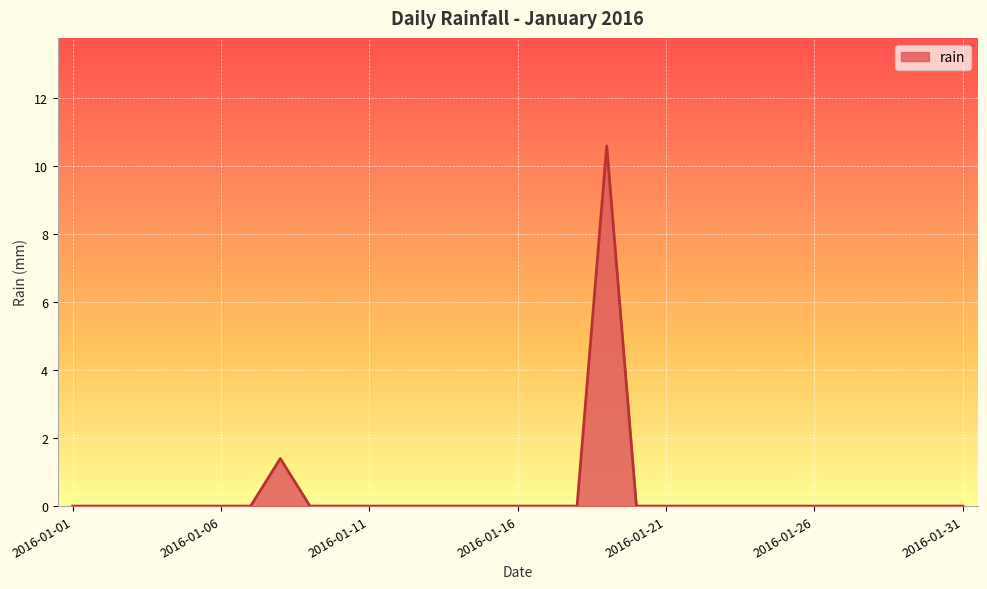

What is the maximum value shown in the chart?

10.6